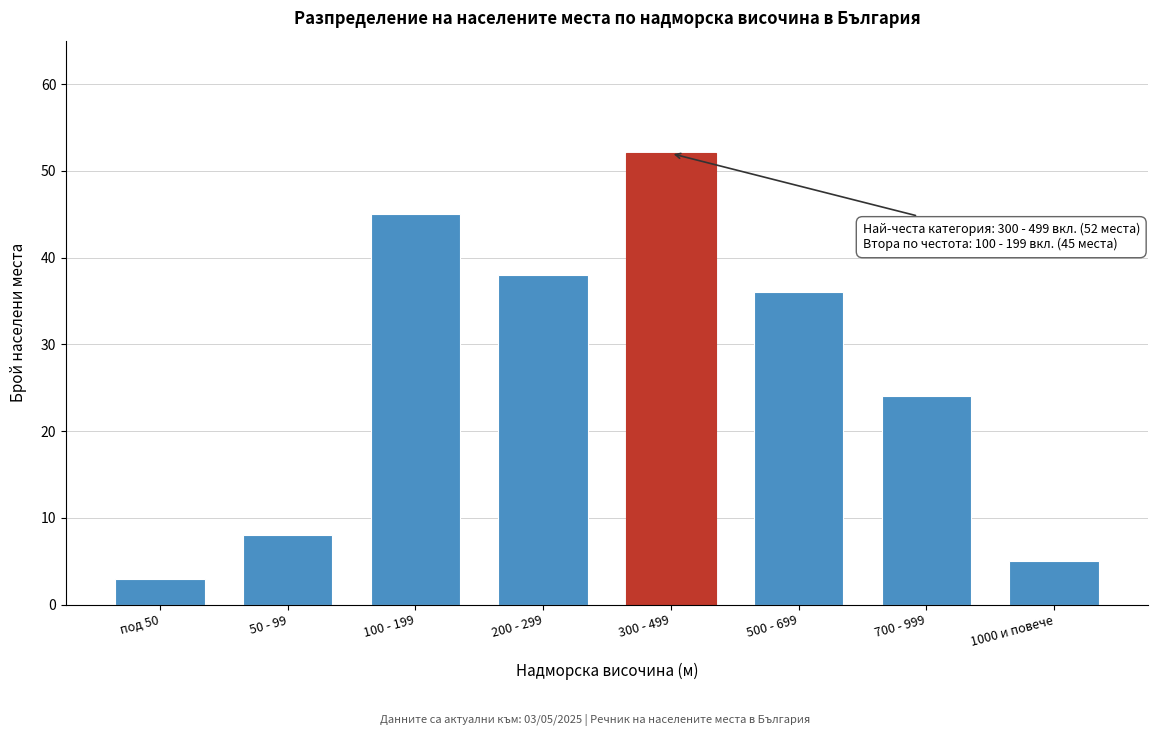

Reading right to left, extract all data points from this chart.

5	24	36	52	38	45	8	3